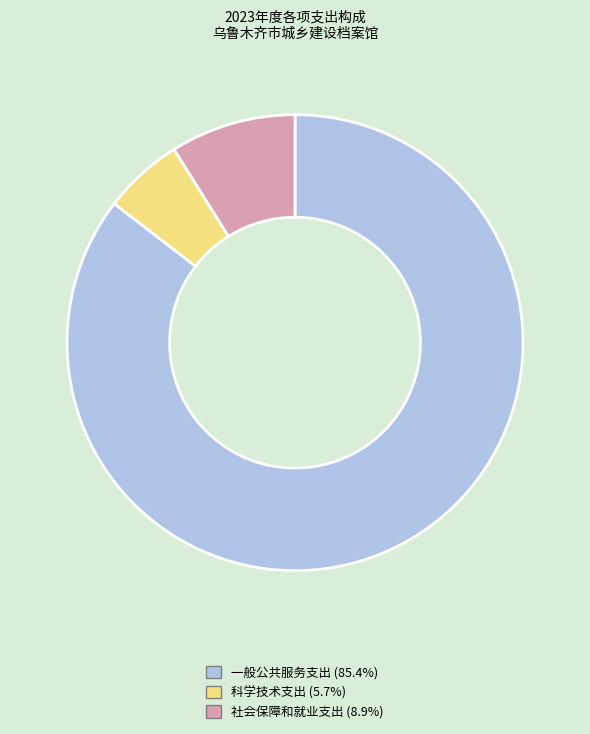

How many slices are in this pie chart?

3